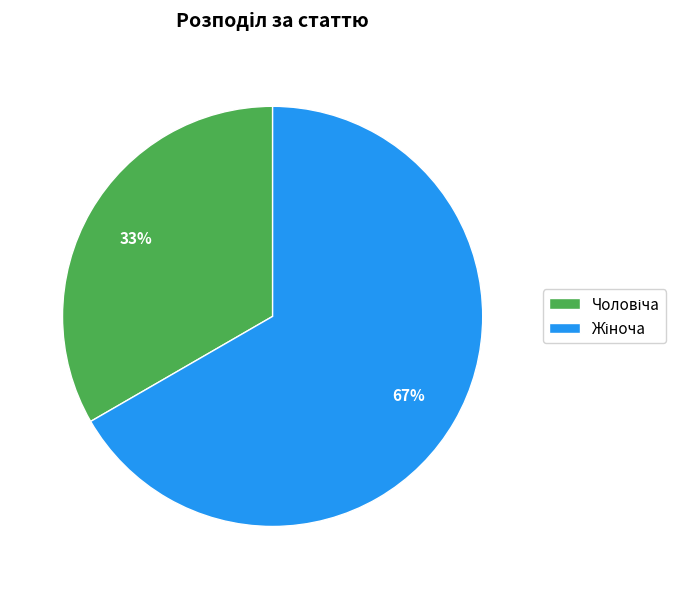

To the nearest percent, what is the average slice percentage?

50%